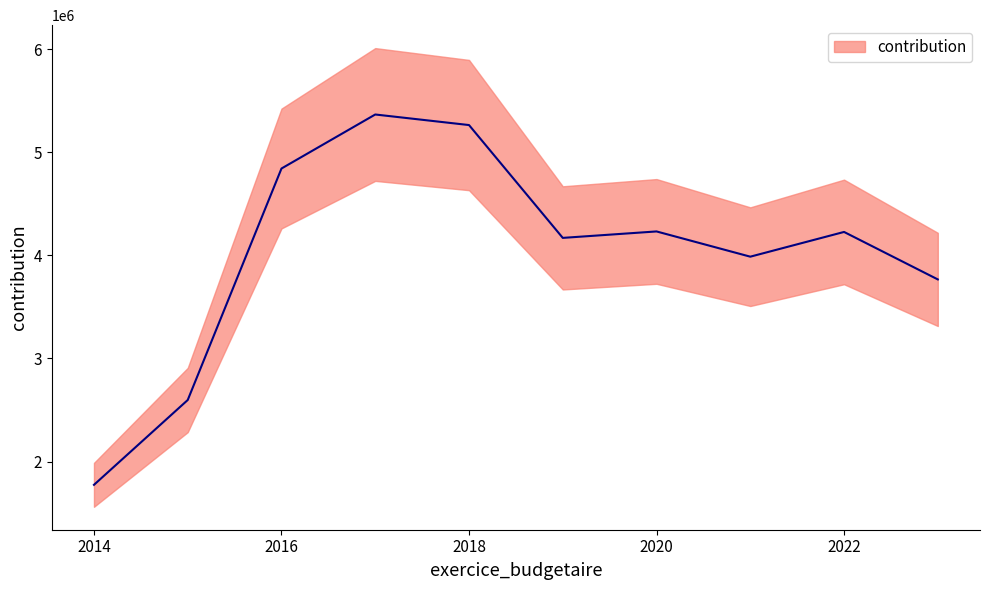

What is the ratio of the value at 2020 to the value at 2017?

0.8